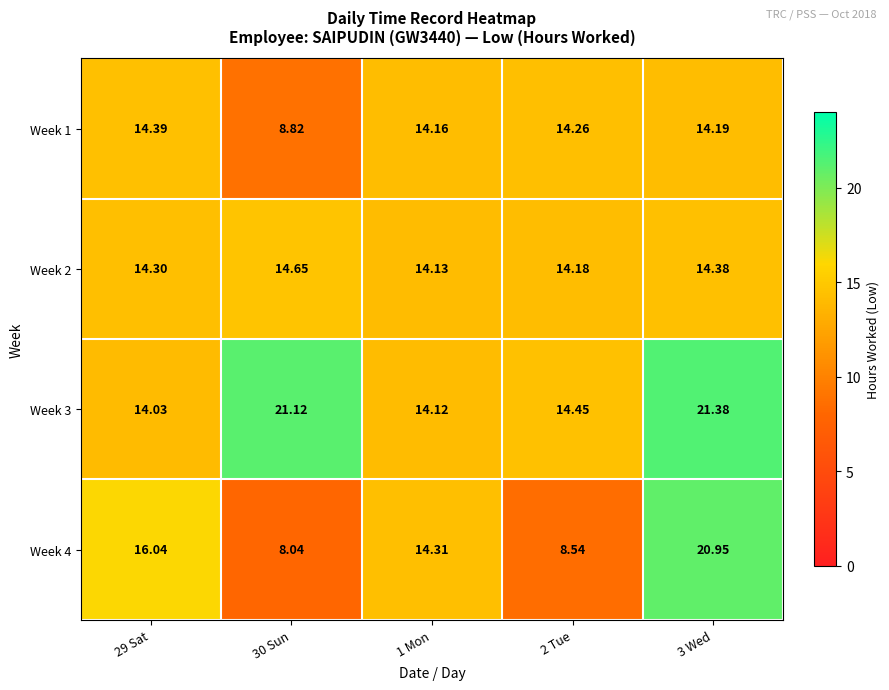

Is the value of Week 4 at 30 Sun greater than the value of Week 2 at 1 Mon?

No